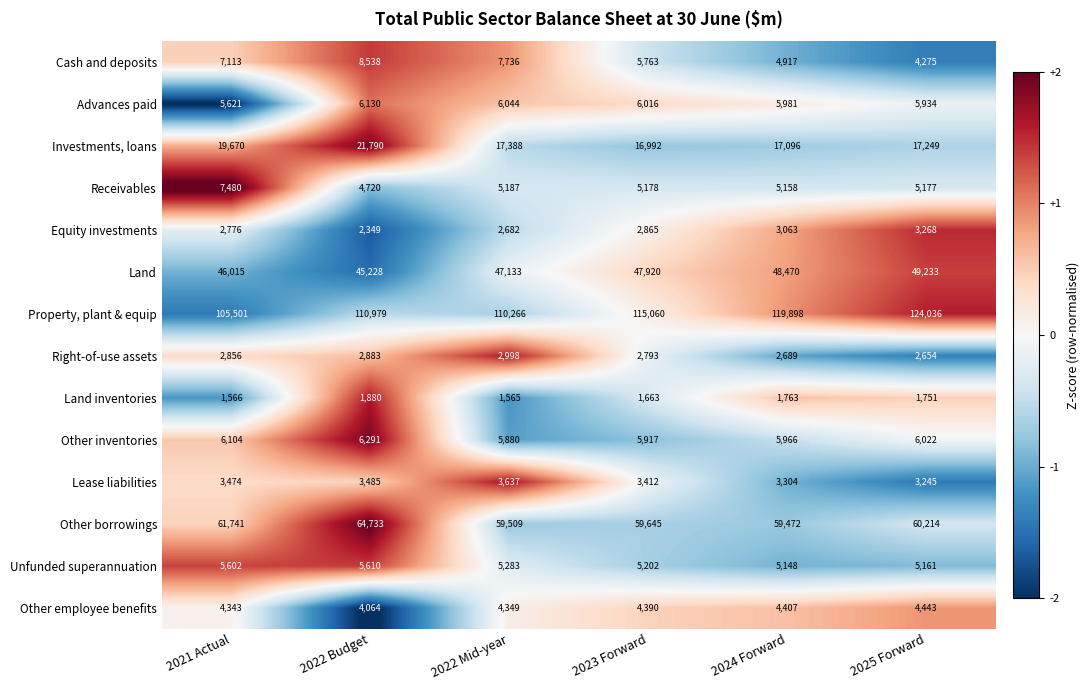

What is the total value across all series at 2024 Forward?

287332